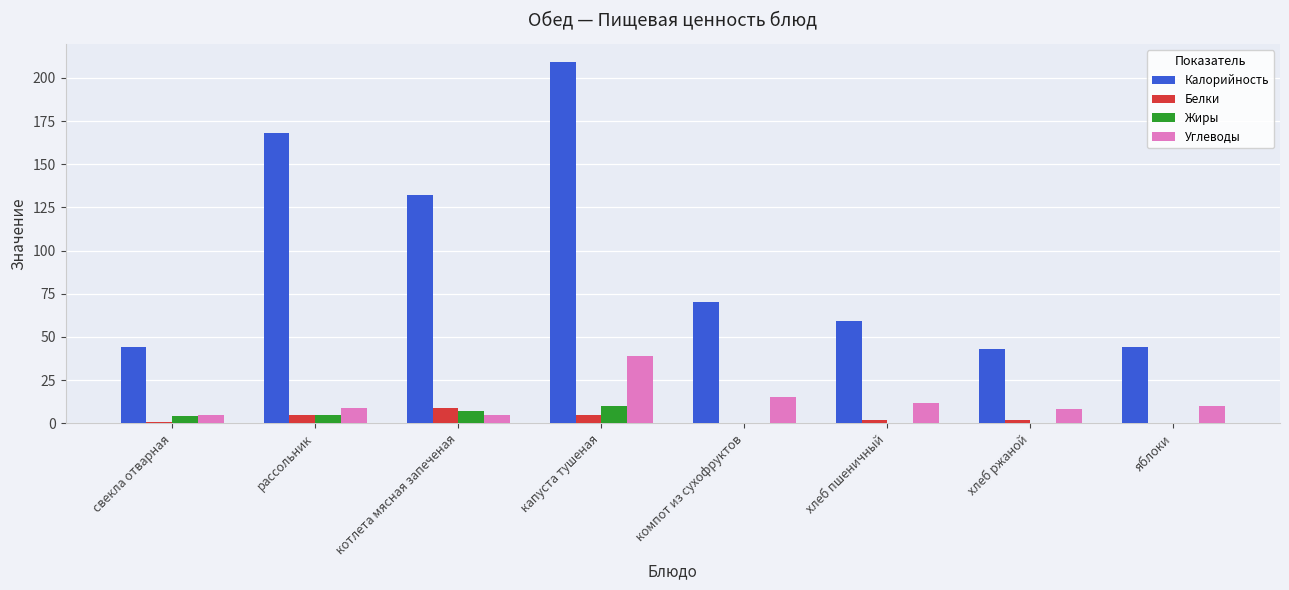

Which series changed the most between капуста тушеная and хлеб пшеничный?

Калорийность